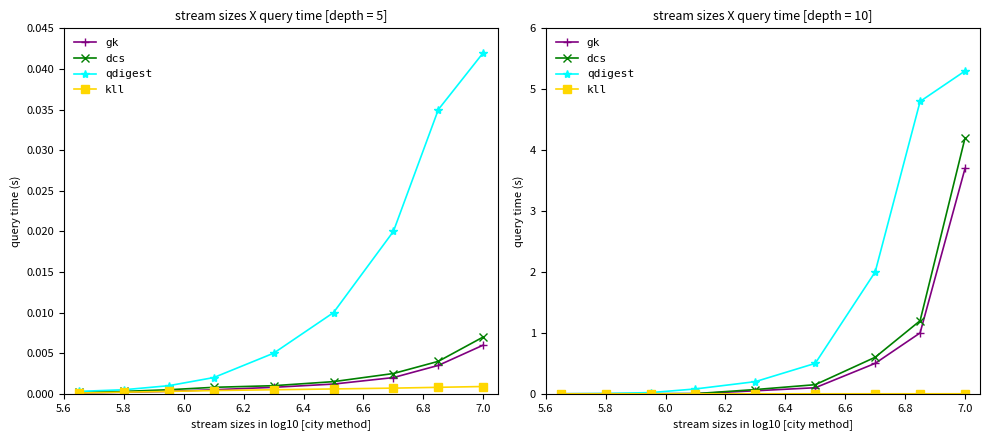

What is the highest value of the qdigest series?

5.3